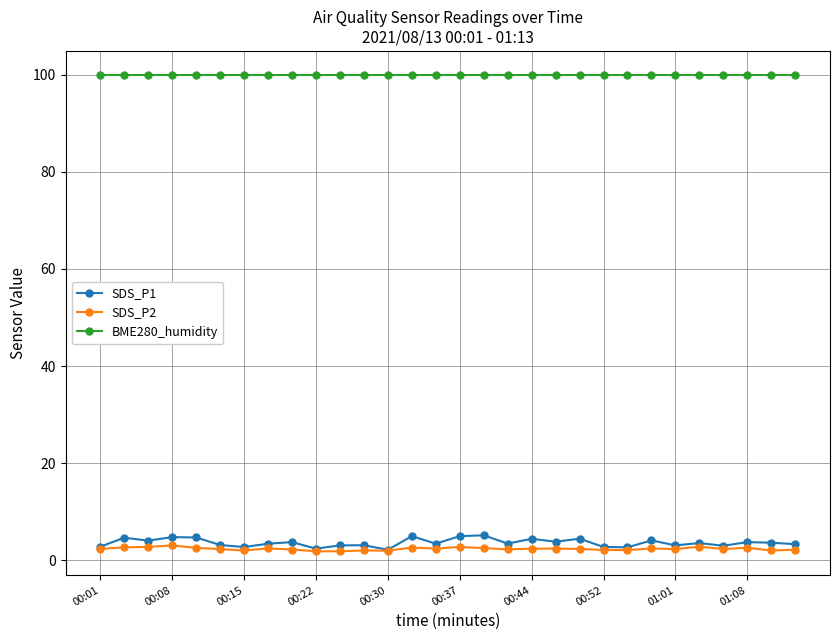

How many lines are shown in the chart?

3